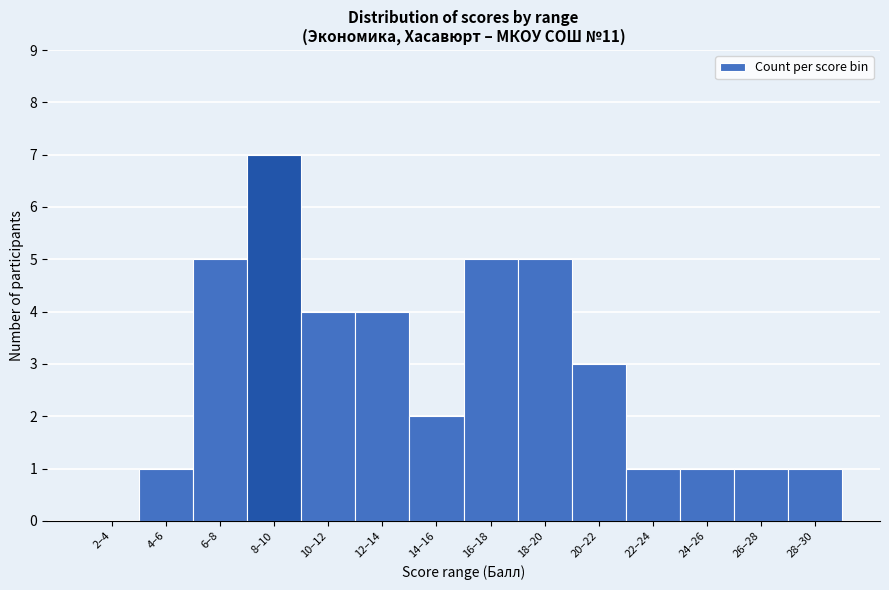

What is the greatest value displayed?

7